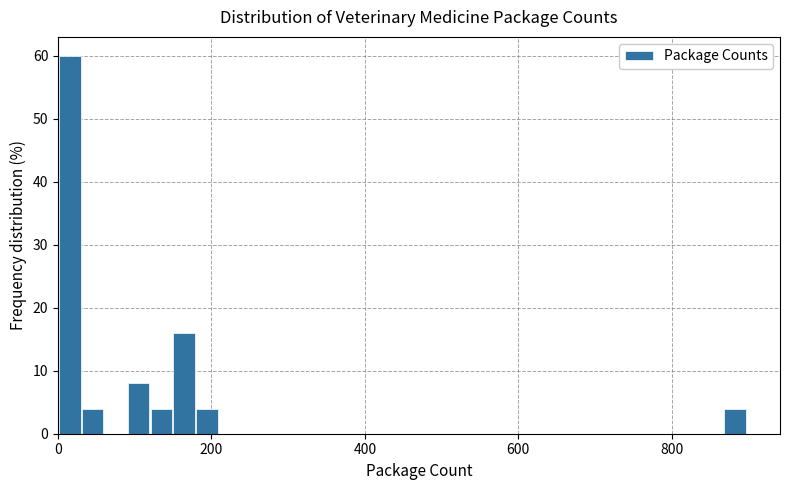

Around what value on the x-axis is the tallest bar? Give the approximate position of its centre, as read against the axis.

20